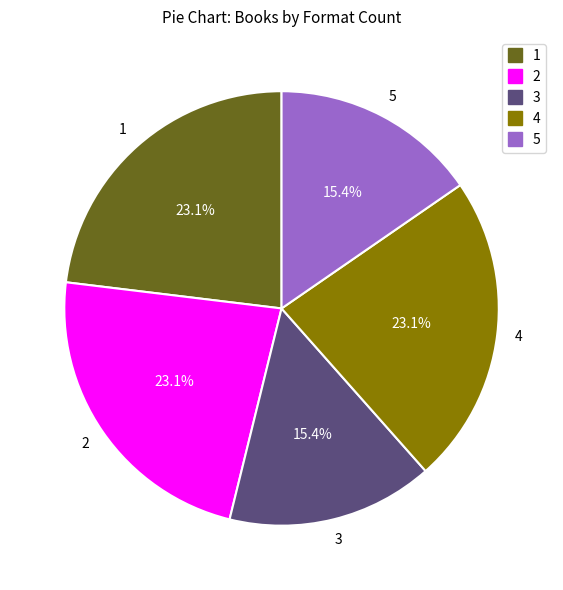

Does any single category account for the majority?

No